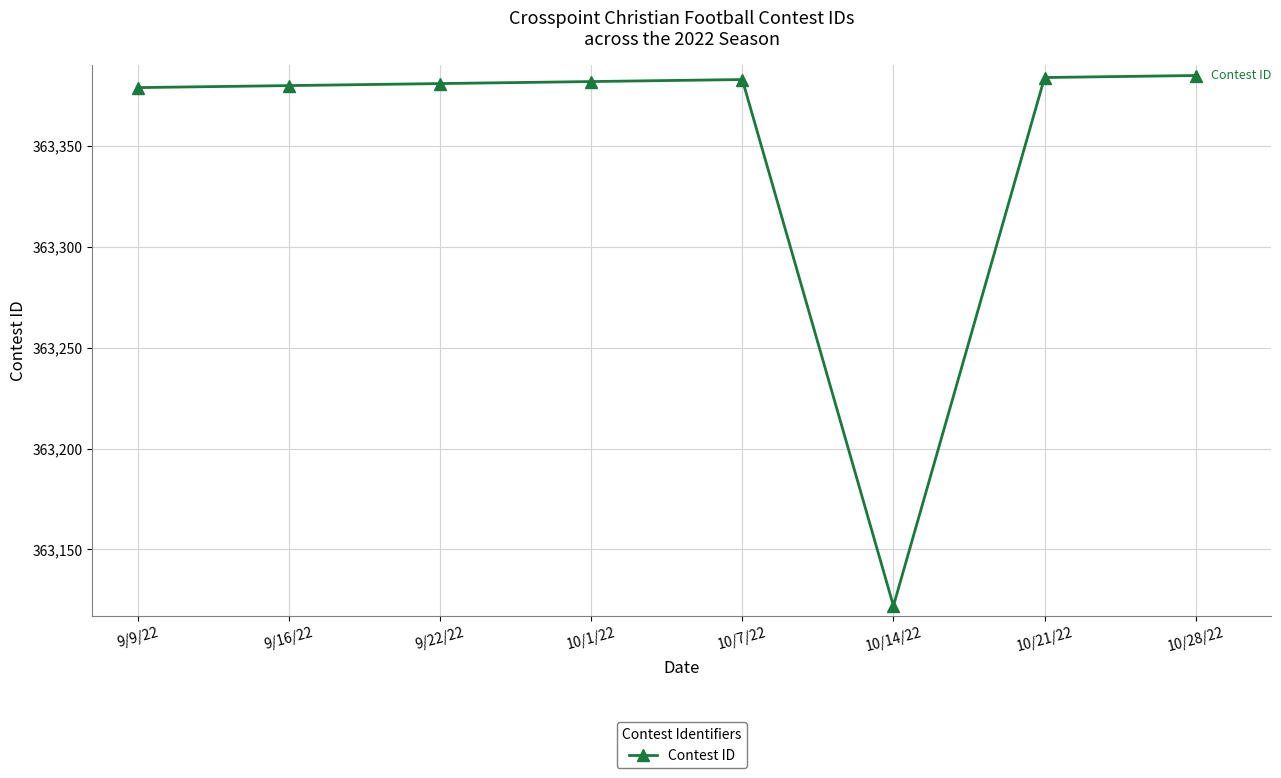

What is the label of the 1st point from the right?

10/28/22